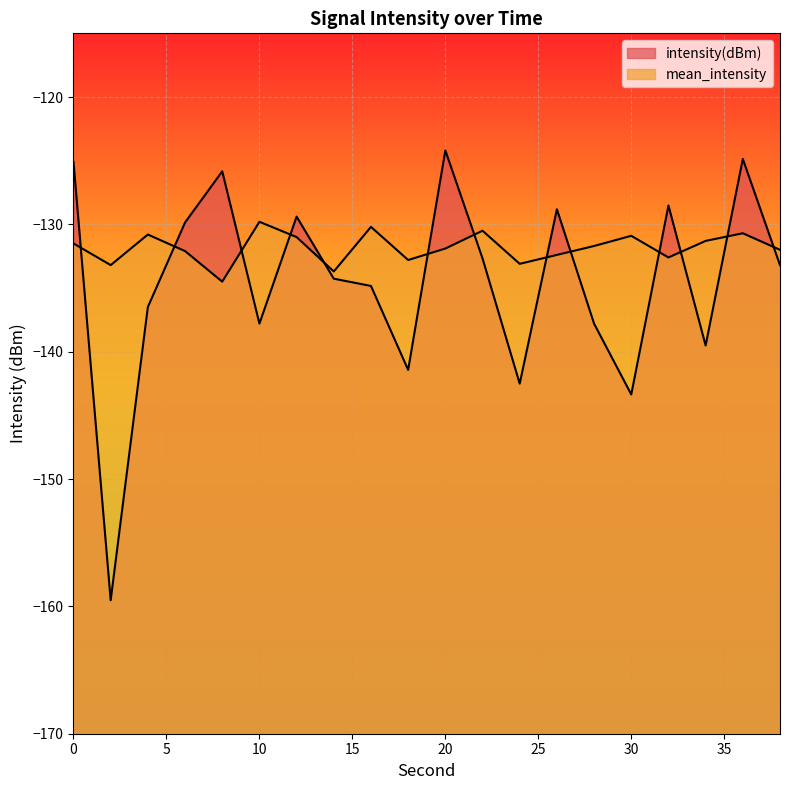

Reading left to right, what are all the values shown in this chart?

intensity(dBm): 0=-125.1	2=-159.5	4=-136.5	6=-129.9	8=-125.8	10=-137.8	12=-129.4	14=-134.3	16=-134.8	18=-141.4	20=-124.2	22=-132.7	24=-142.5	26=-128.8	28=-137.8	30=-143.4	32=-128.5	34=-139.5	36=-124.9	38=-133.2
mean_intensity: 0=-131.5	2=-133.2	4=-130.8	6=-132.1	8=-134.5	10=-129.8	12=-131.0	14=-133.7	16=-130.2	18=-132.8	20=-131.9	22=-130.5	24=-133.1	26=-132.4	28=-131.7	30=-130.9	32=-132.6	34=-131.3	36=-130.7	38=-132.0